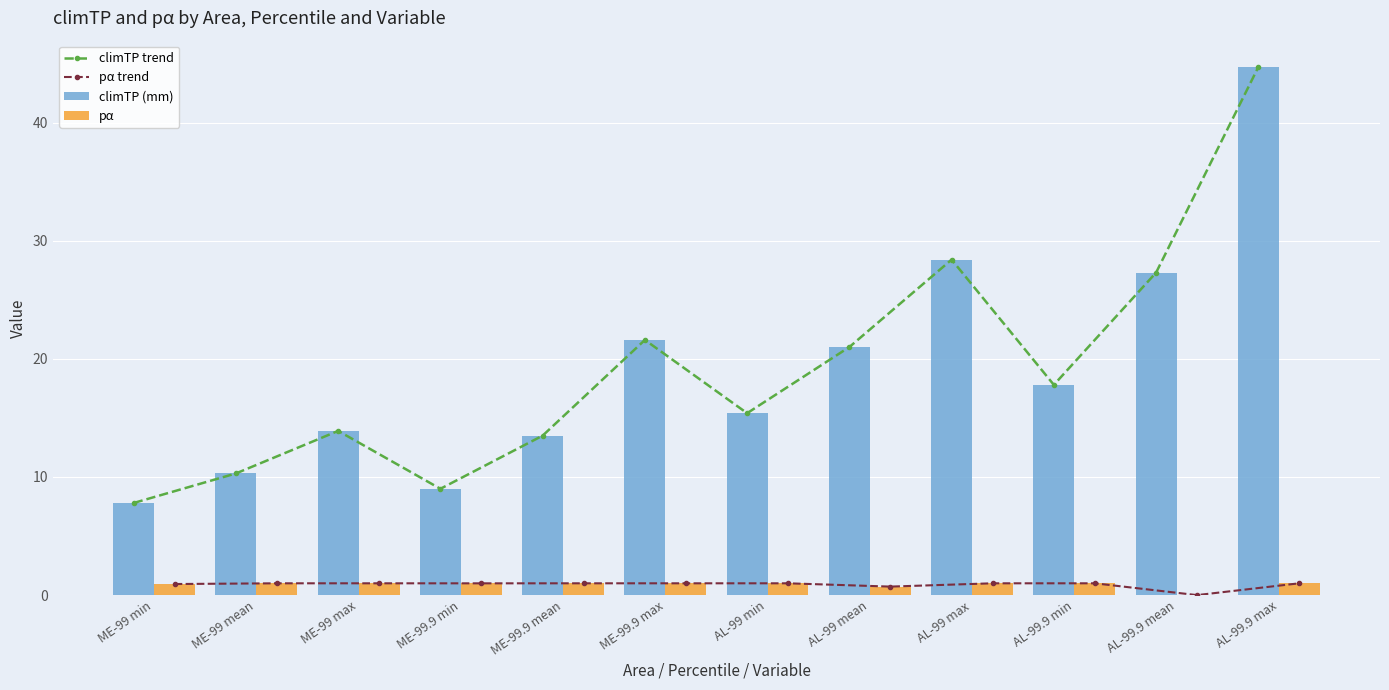

How many groups of bars are there?

12